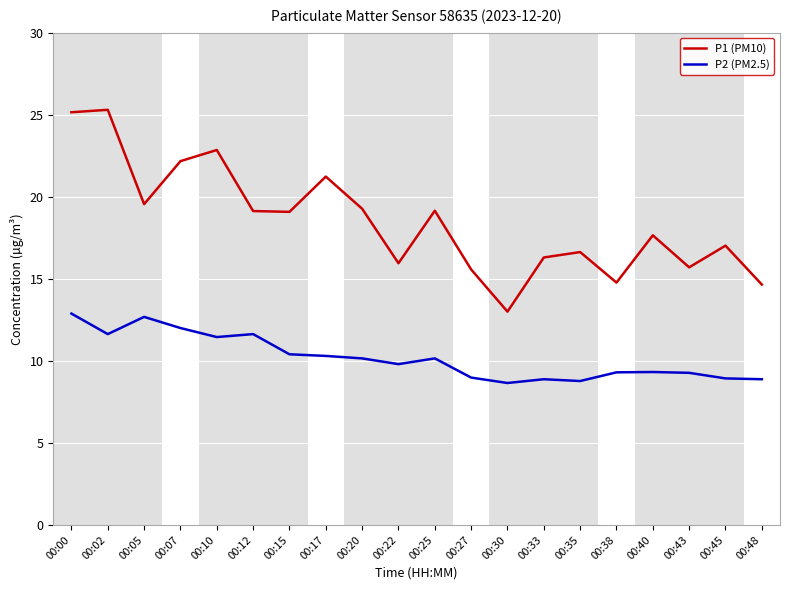

True or false: P1 (PM10) and P2 (PM2.5) cross at least once.

False